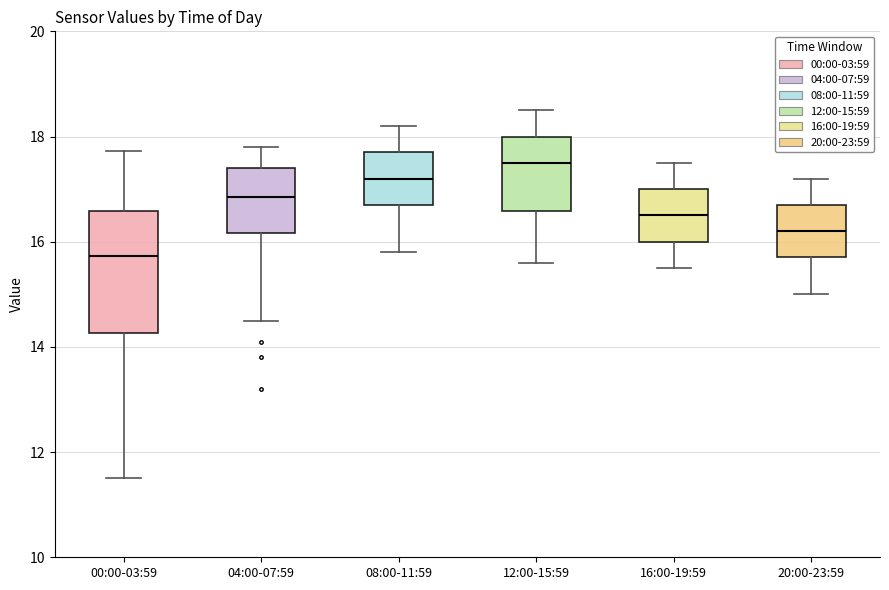

Which box has the lowest median line?

00:00-03:59